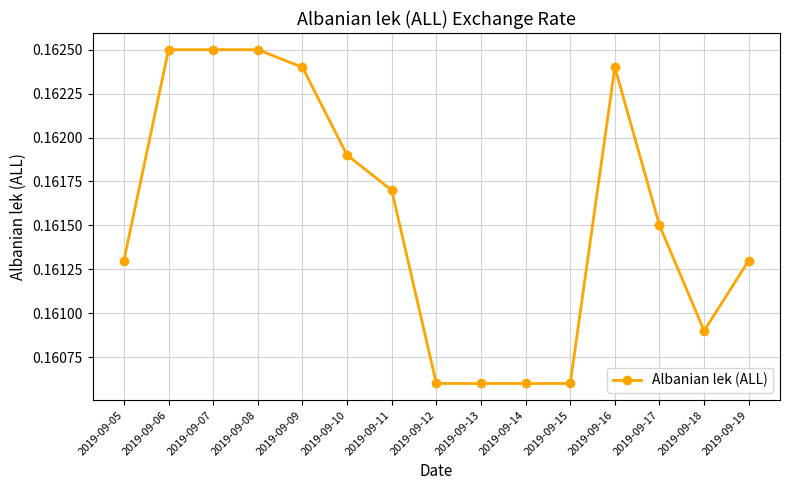

Count the values in the range 0 to 1.

15